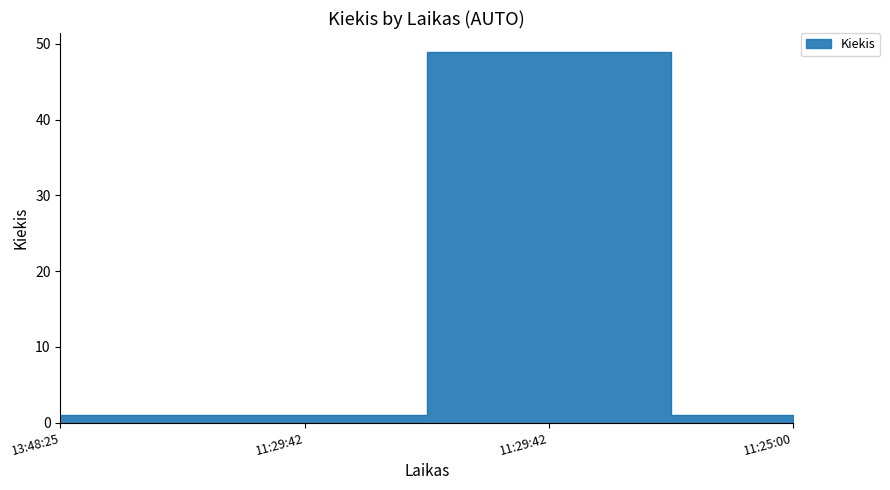

What is the label of the 2nd point from the left?

11:29:42